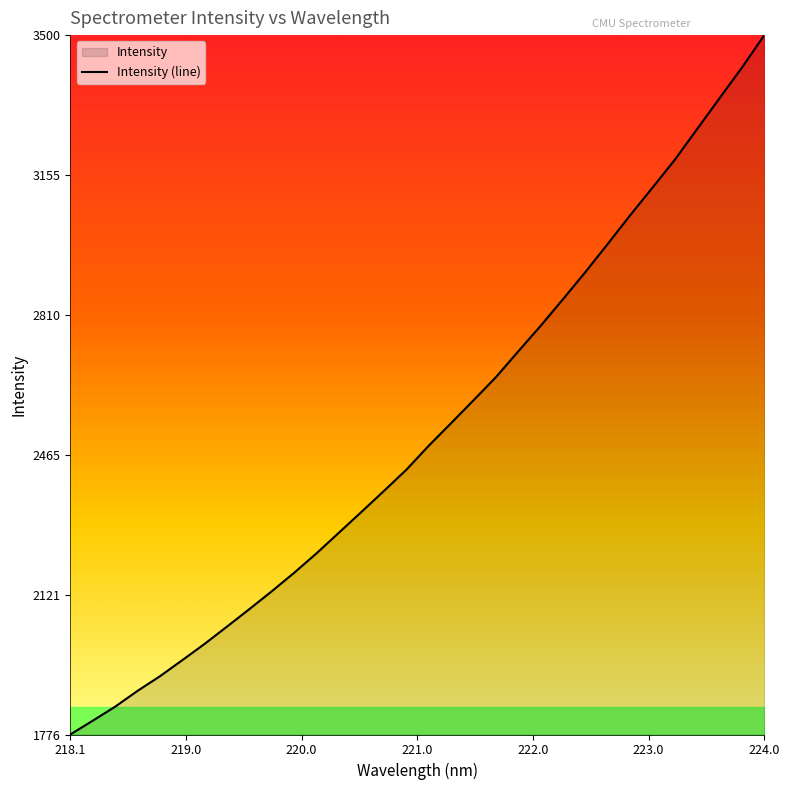

What is the greatest value displayed?

3500.7